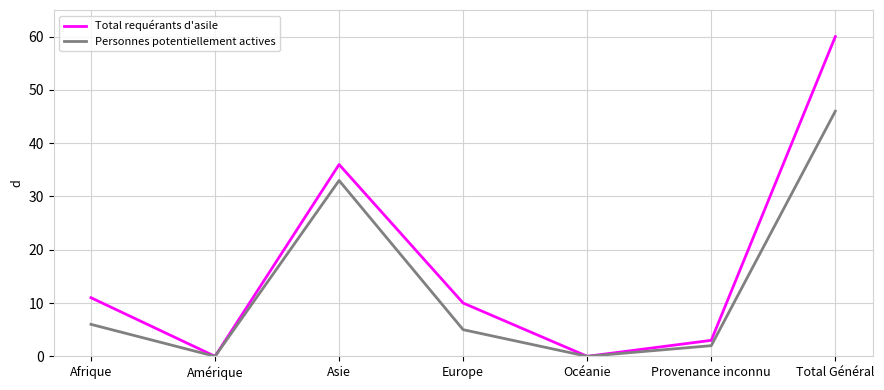

Does the chart have visible grid lines?

Yes